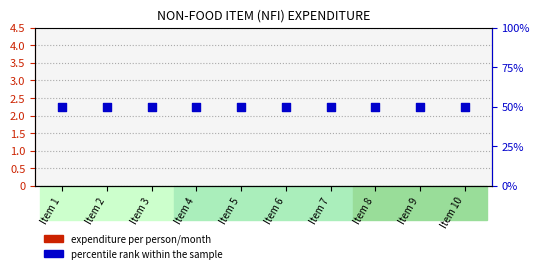

Which series reaches the minimum Y coordinate?

Expenditure per person/month